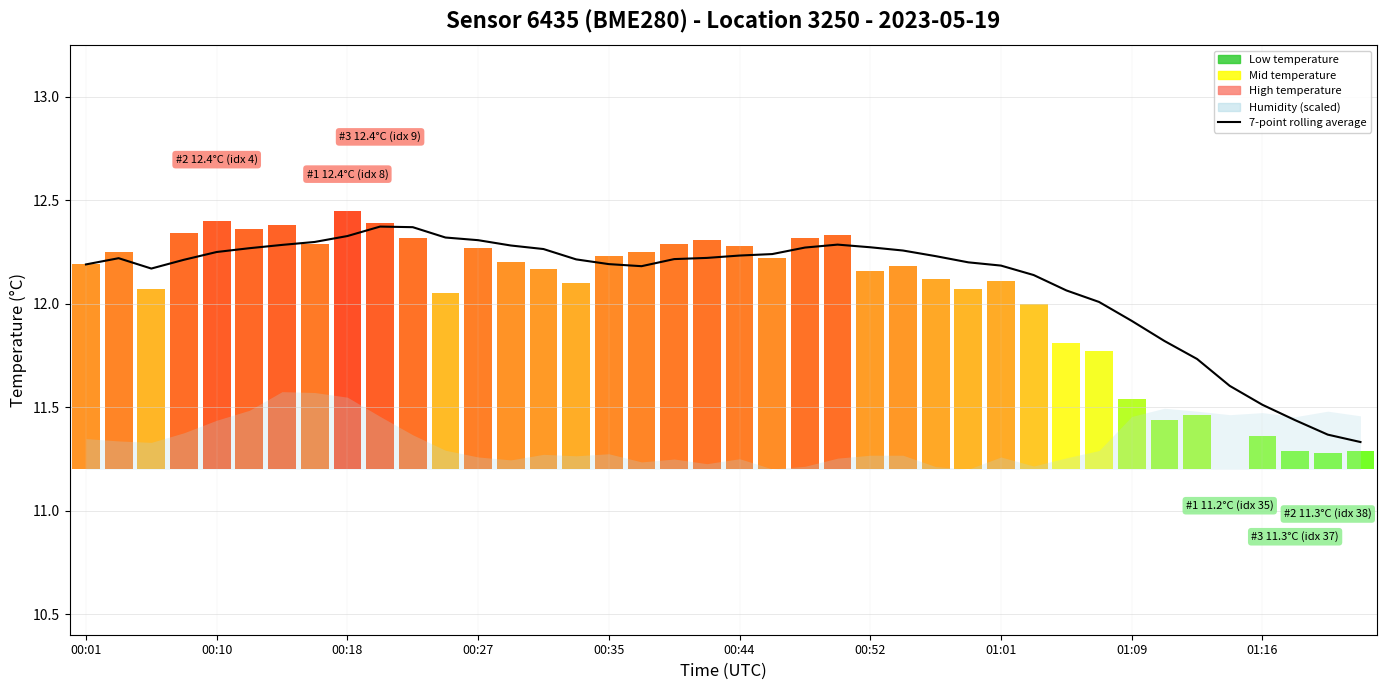

The chart shows a value of 19.6 at 13. True or false?

False